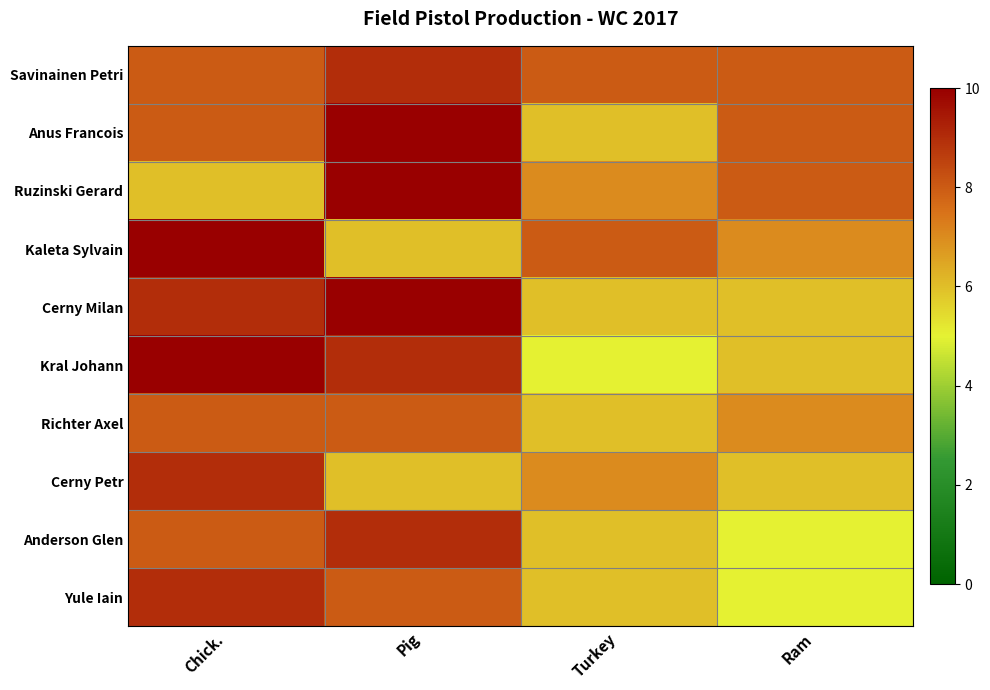

How many distinct data groups are displayed?

10